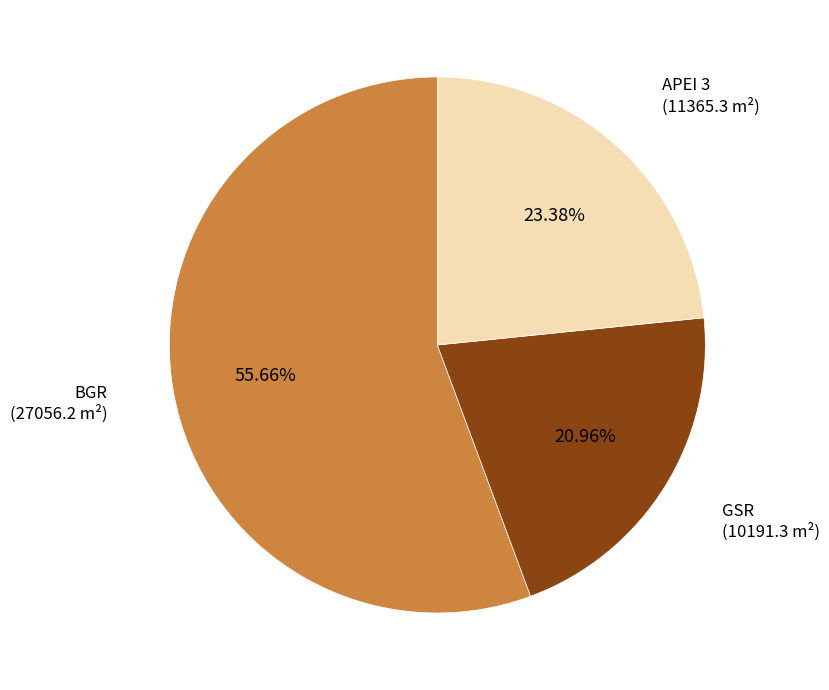

Is there a majority slice in this chart?

Yes